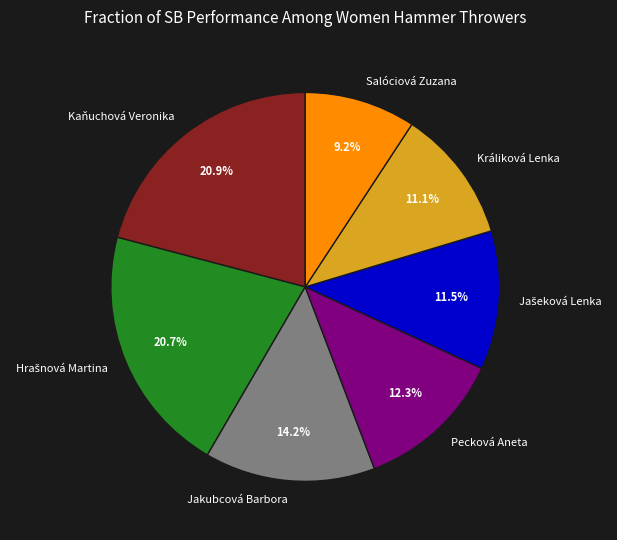

Count the number of slices in the pie.

7